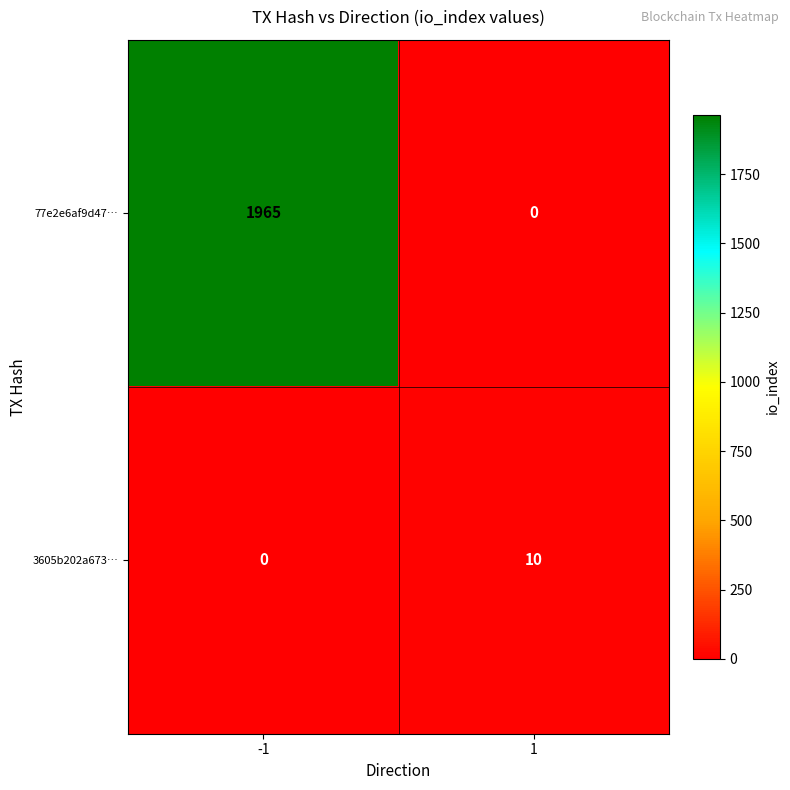

What is the difference between the 3605b202a673… values at -1 and 1?

10